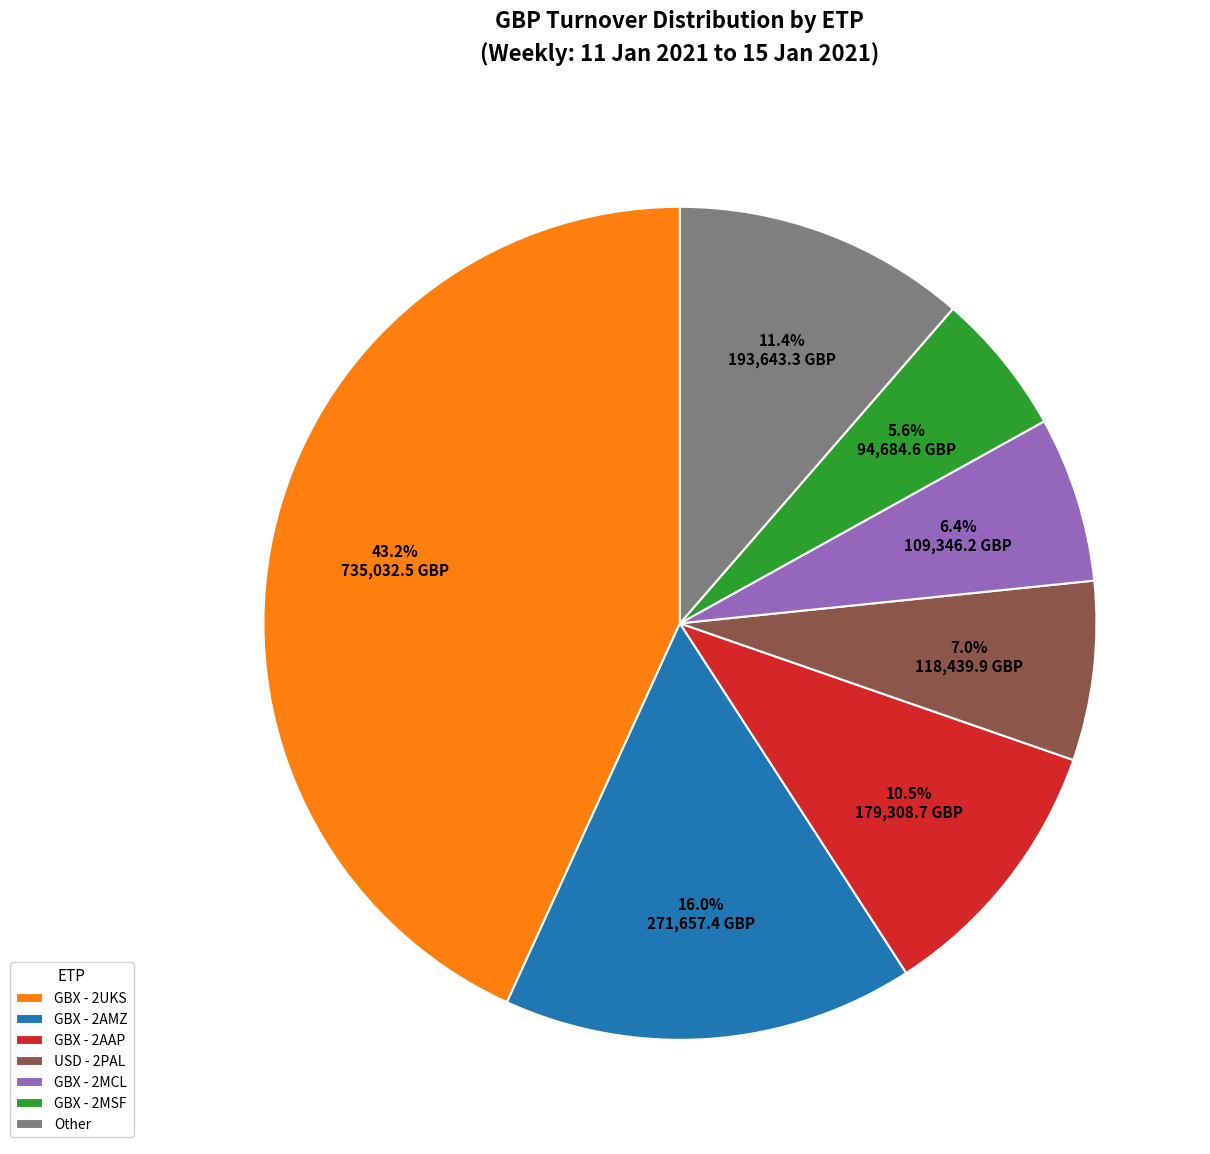

What is the smallest slice in the pie chart?

GBX - 2MSF